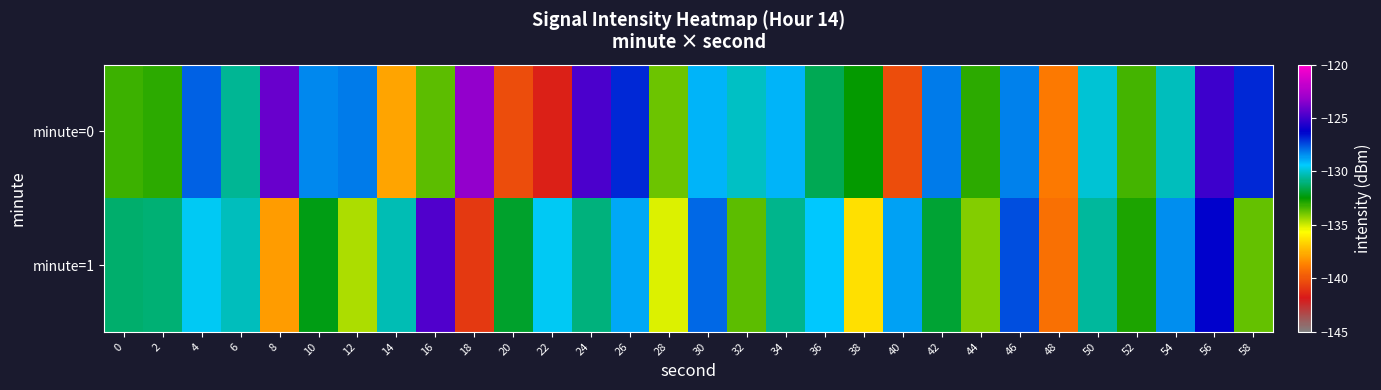

At which category is the sum across all series the highest?

56